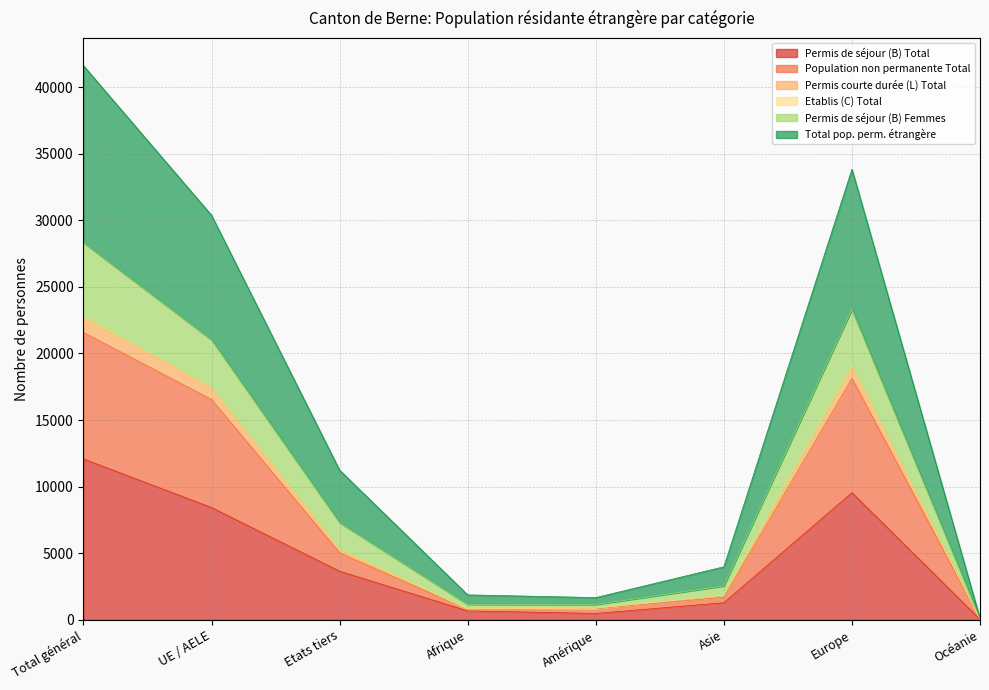

What is the sum of all Permis de séjour (B) Total values?

36174